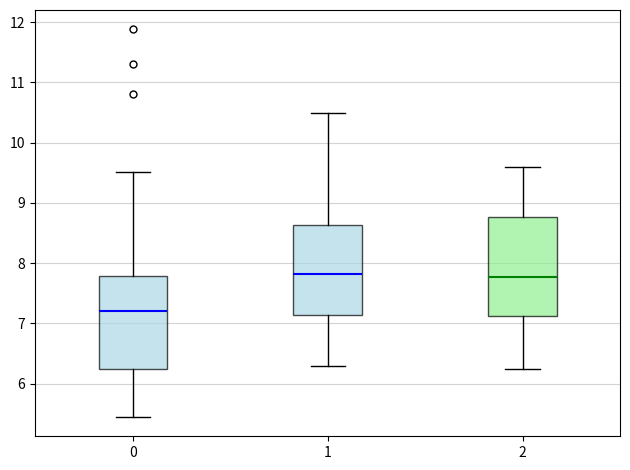

Which box is the tallest, from its lower edge to its upper edge?

2